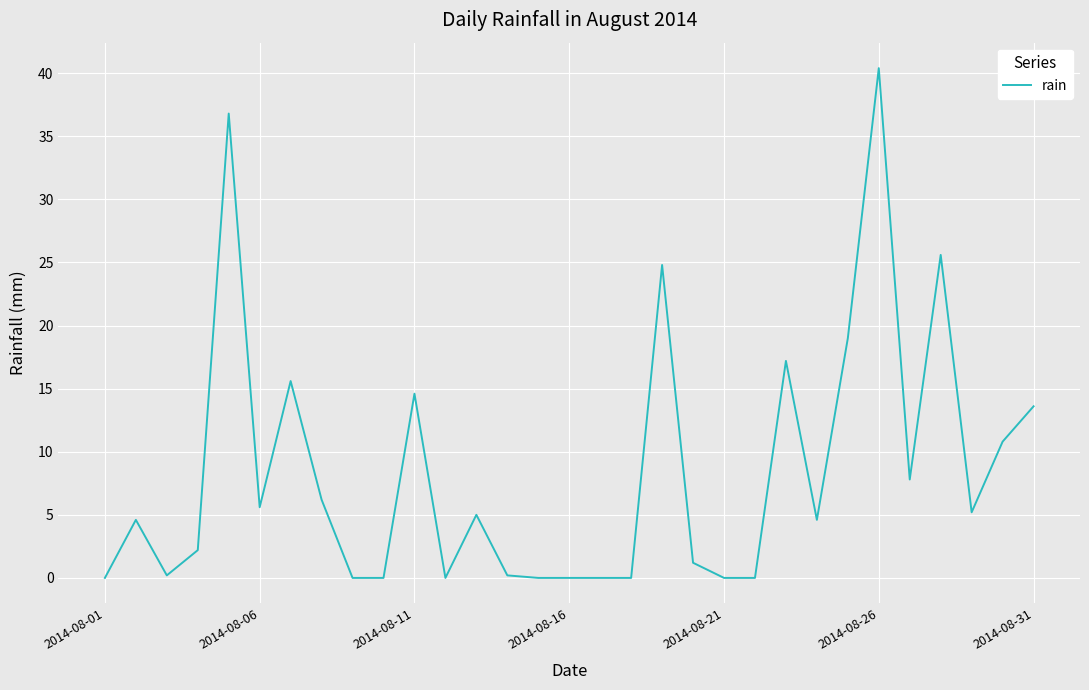

What is the difference between the maximum and minimum values?

40.4